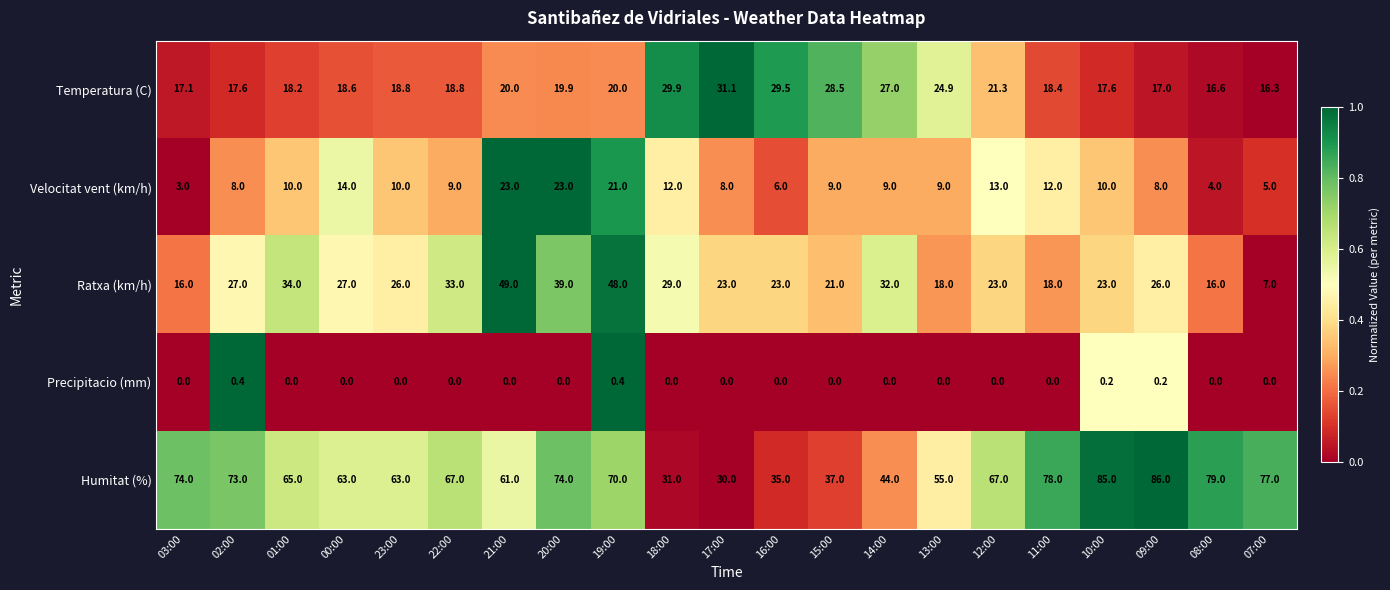

The value of Precipitacio (mm) at 17:00 is -0.2. True or false?

False